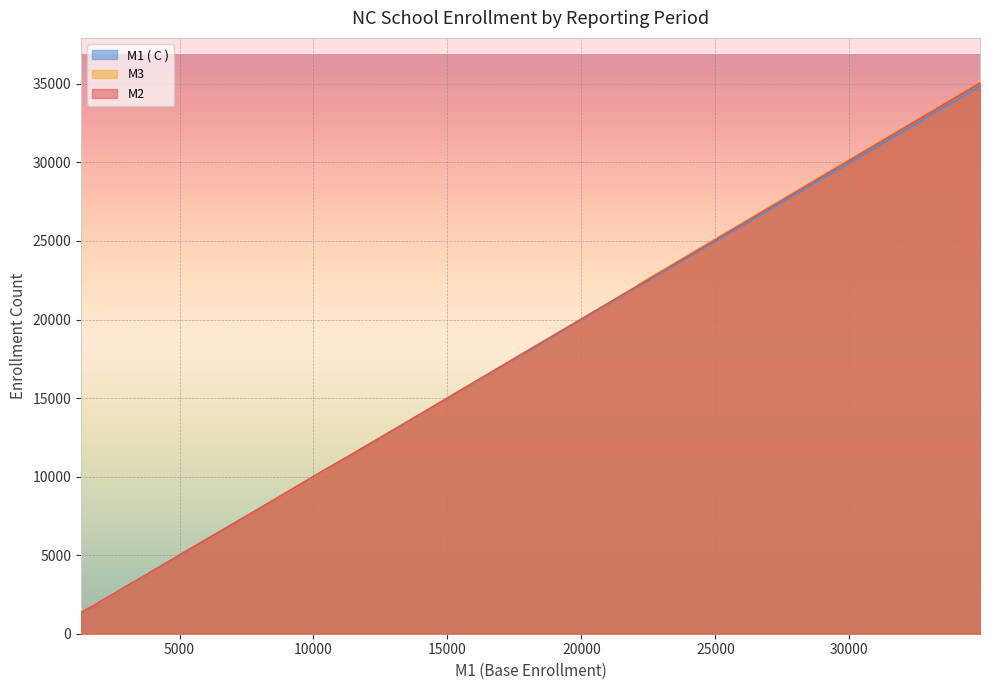

Which series has the widest spread of values?

M3